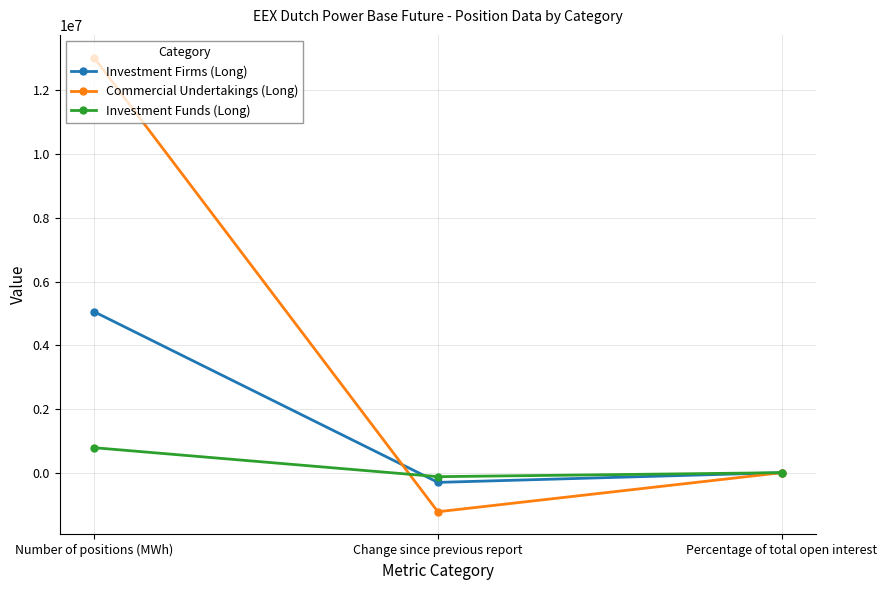

Read the Investment Firms (Long) value at Number of positions (MWh).

5052804.0